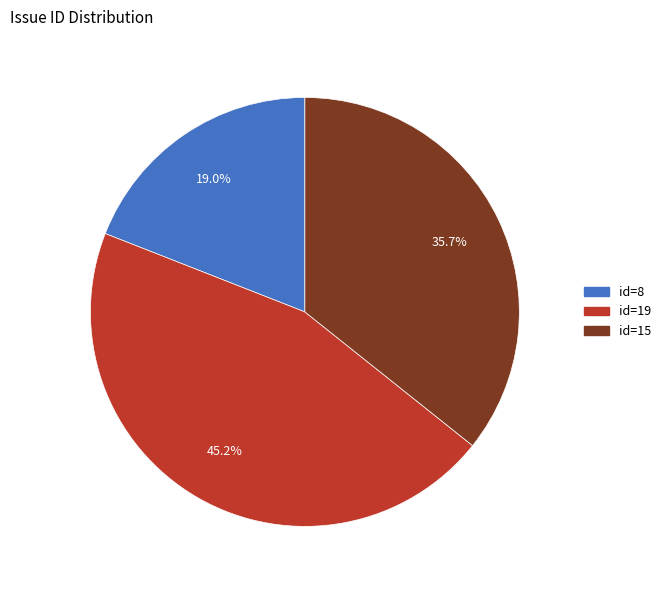

Is there any slice that represents more than half of the pie?

No